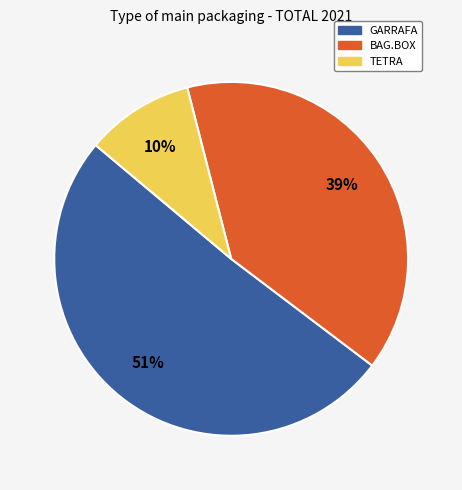

To the nearest percent, what is the average slice percentage?

33%